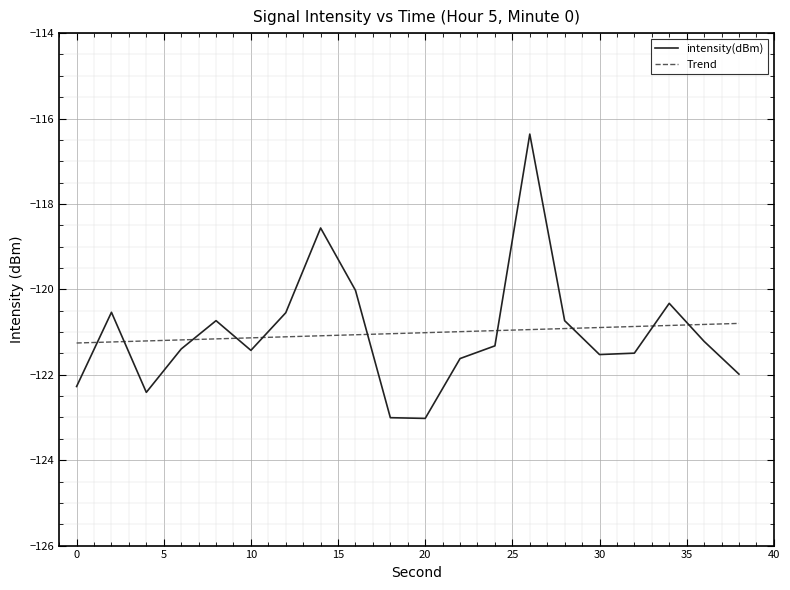

What is the lowest value of the intensity(dBm) series?

-123.0